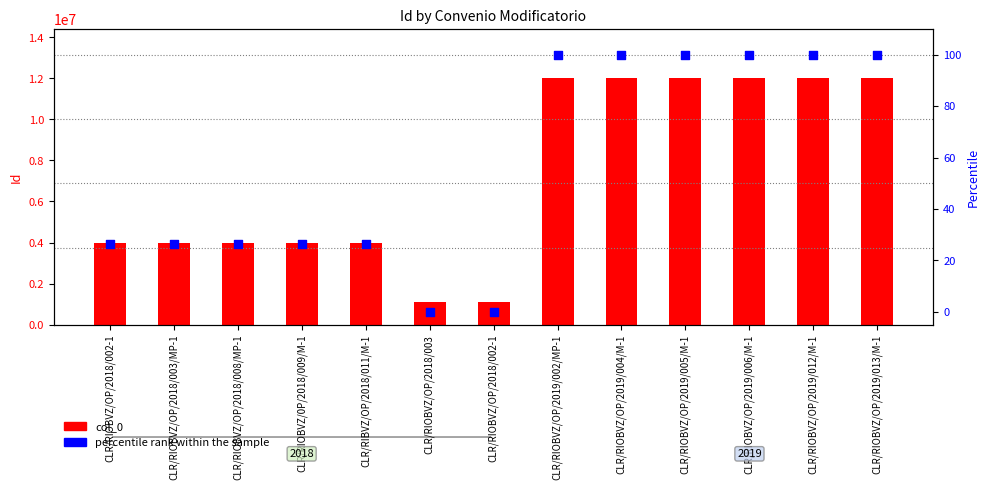

At which category is the sum across all series the highest?

CLR/RIOBVZ/OP/2019/013/M-1